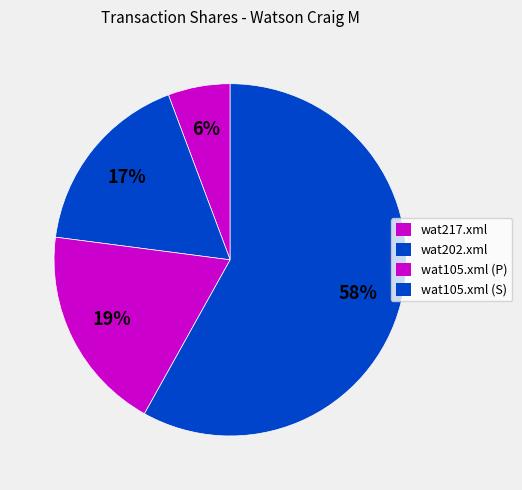

To the nearest percent, what portion does wat105.xml (S) represent?

58%